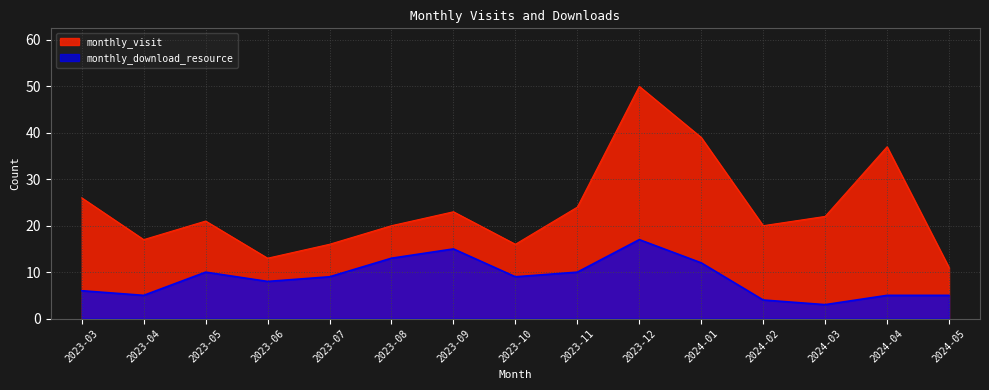

True or false: monthly_visit and monthly_download_resource cross at least once.

False